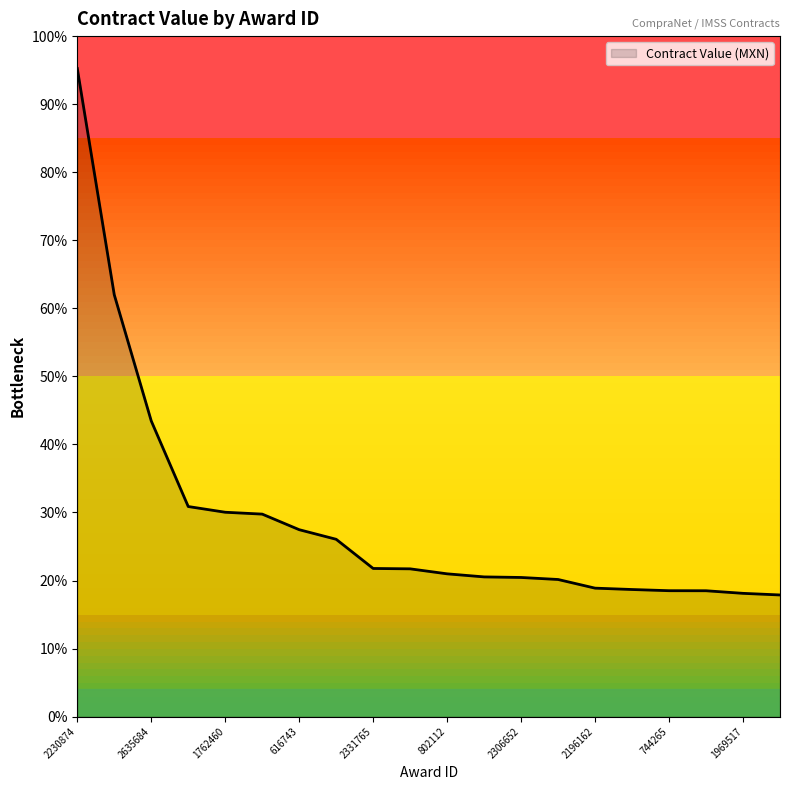

Which label corresponds to the largest value in the chart?

2230874